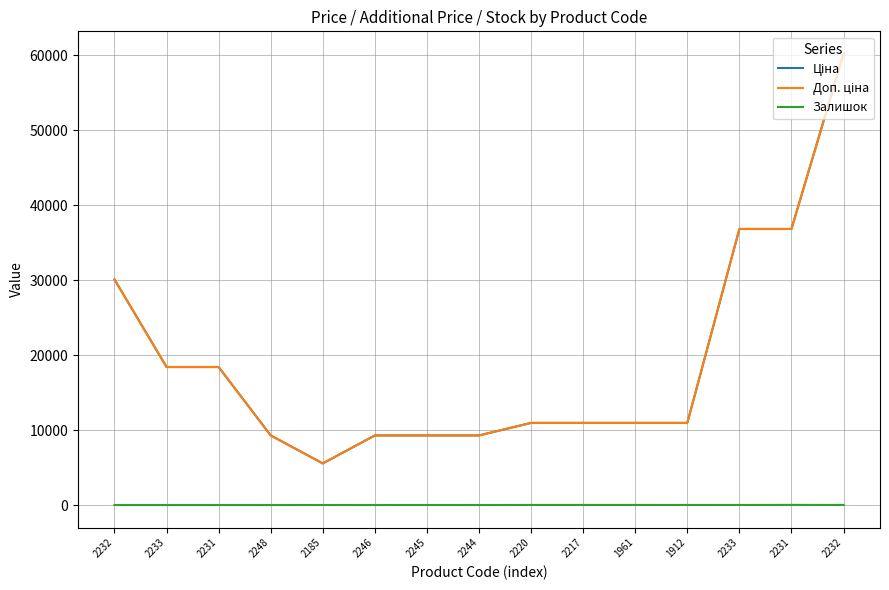

Rank the series by their maximum value, from highest to lowest.

Ціна, Доп. ціна, Залишок